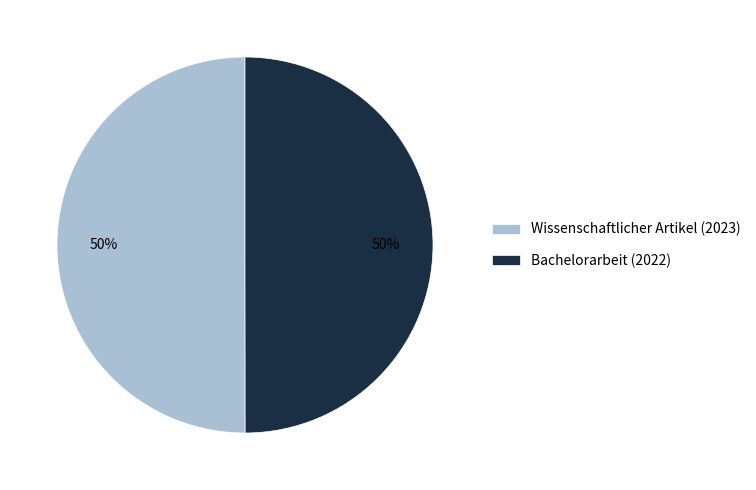

To the nearest percent, what percentage of the pie is Wissenschaftlicher Artikel (2023)?

50%